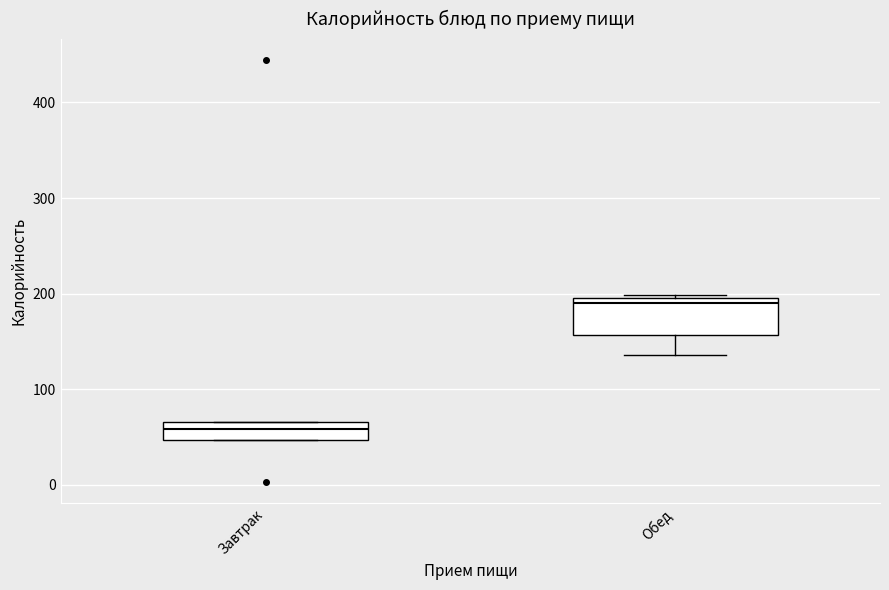

Reading left to right, read every box against the y-axis: the position of its median line, the range the box covers, and the ends of its whiskers. The values are not printed on the chart, so give them approximately, as read against the axis.

Завтрак: median 60, box 50 to 70, whiskers 50 to 70
Обед: median 190, box 160 to 200, whiskers 140 to 200 (just above the box's upper edge)